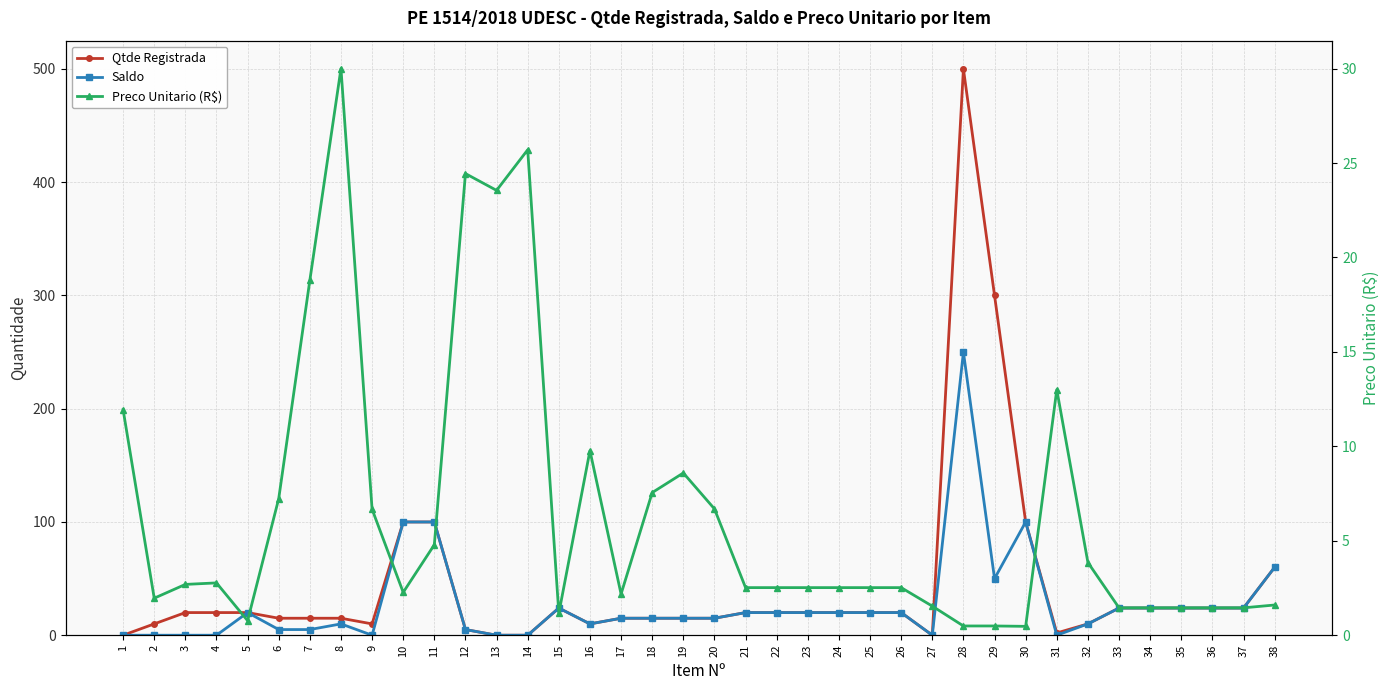

What is the spread (max minus min) of values at 3?

20.0